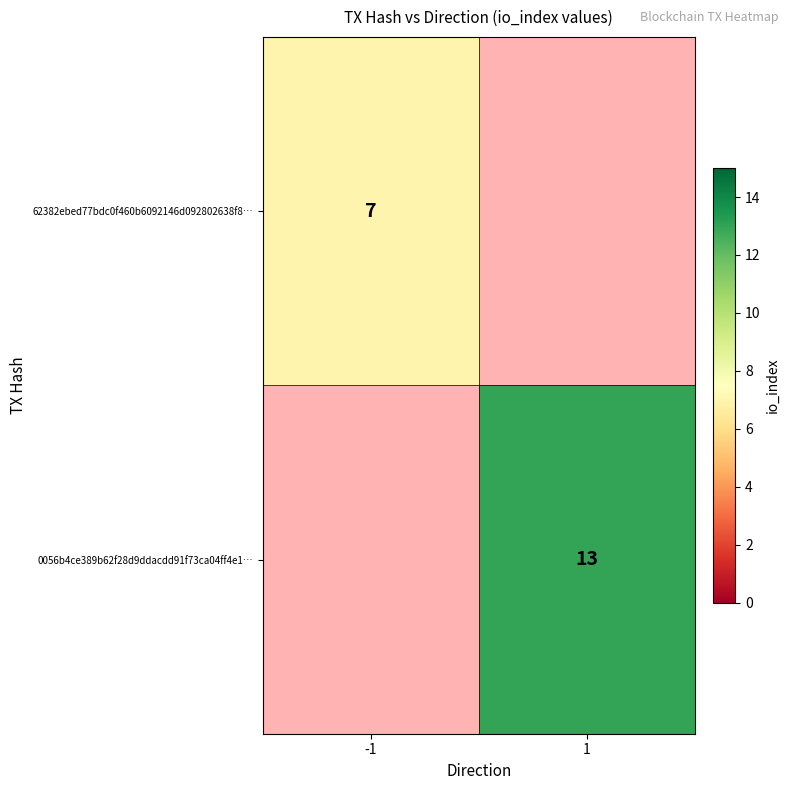

The 0056b4ce389b62f28d9ddacdd91f73ca04ff4e1… series shows 9 at 1. True or false?

False